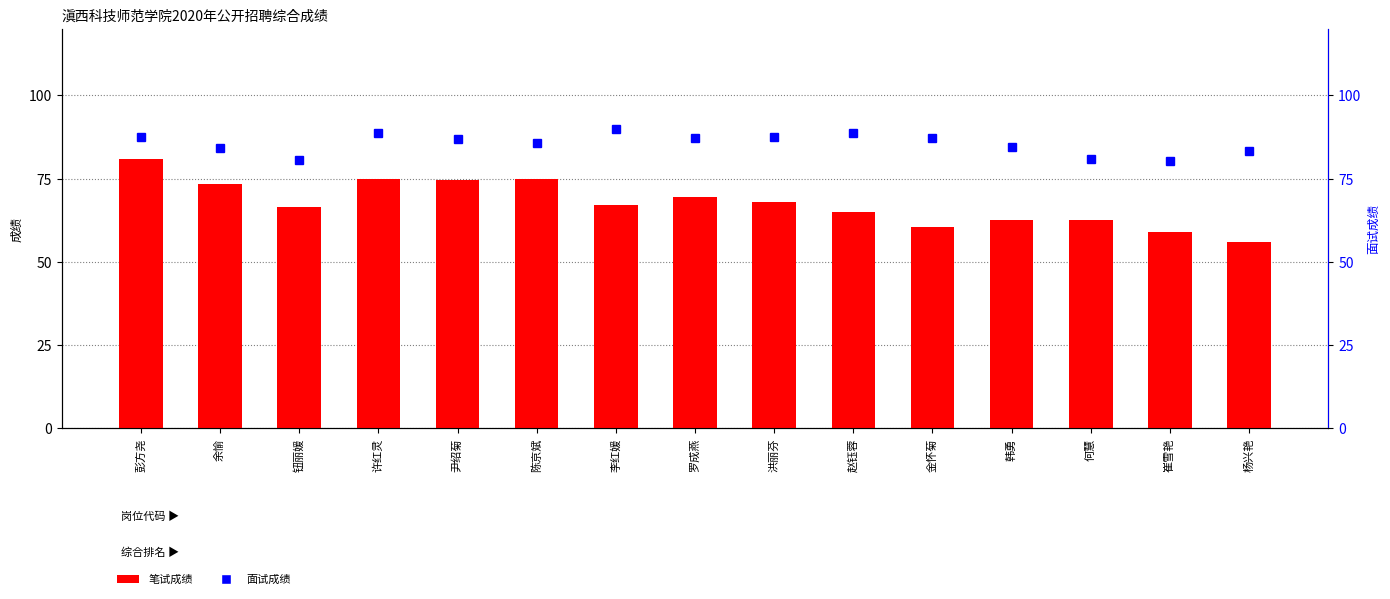

True or false: 笔试成绩 has a value of 82.6 at 崔雪艳.

False